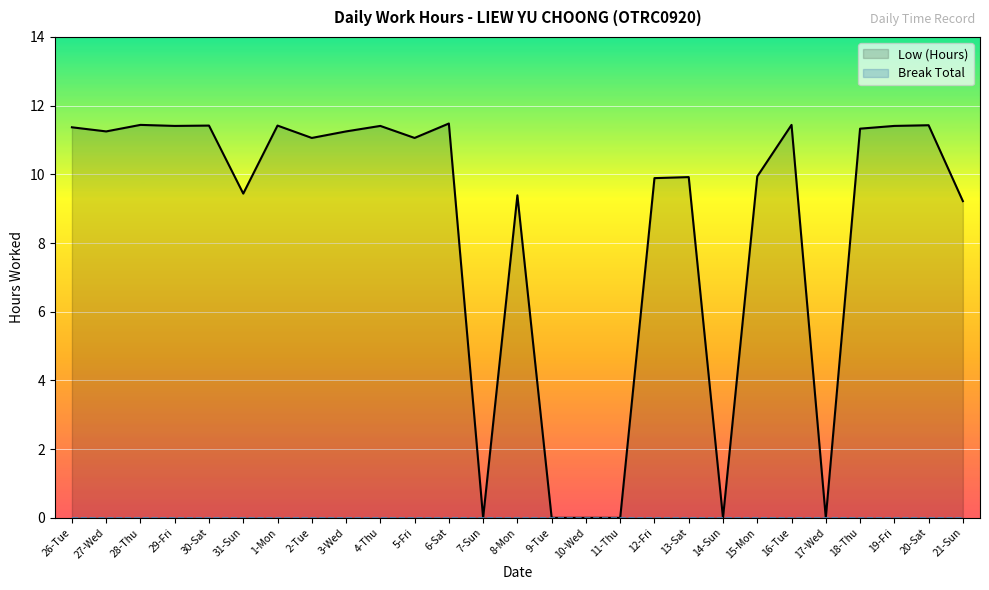

Which series has the largest range (max minus min)?

Low (Hours)